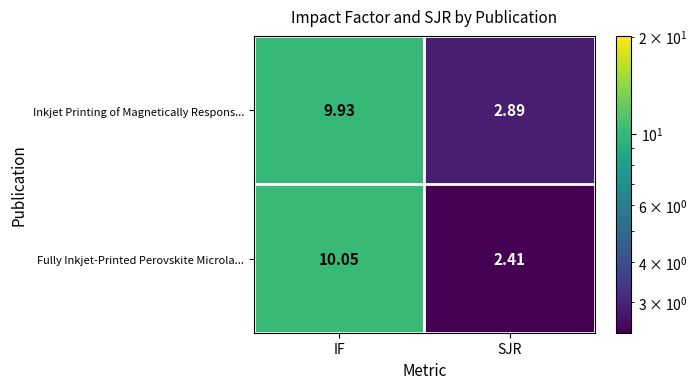

At which category is the sum across all series the highest?

IF